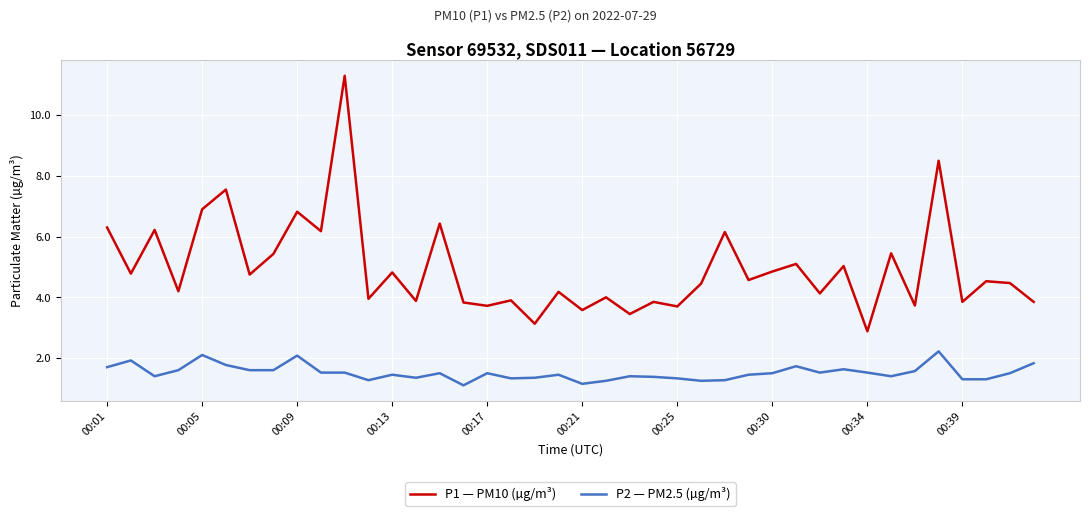

True or false: P1 — PM10 (µg/m³) and P2 — PM2.5 (µg/m³) cross at least once.

False